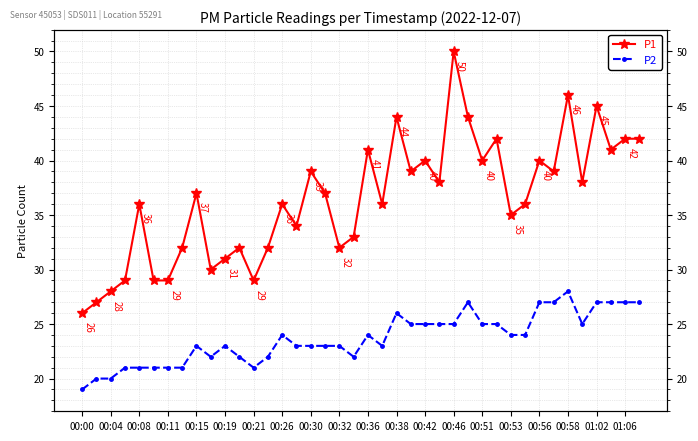

What is the label of the 37th point from the right?

00:11